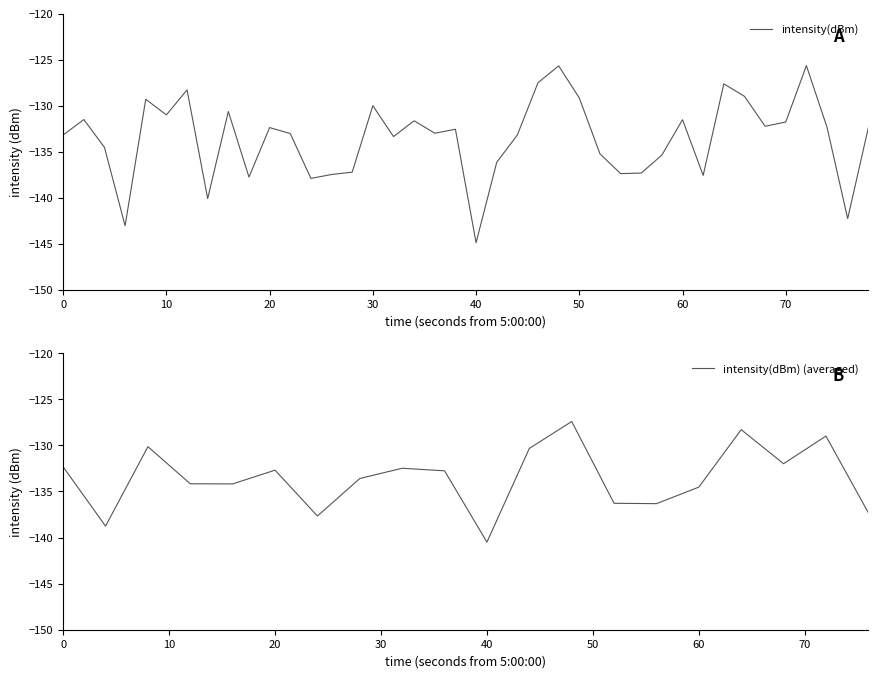

Which category has the lowest value in the intensity(dBm) series?

40